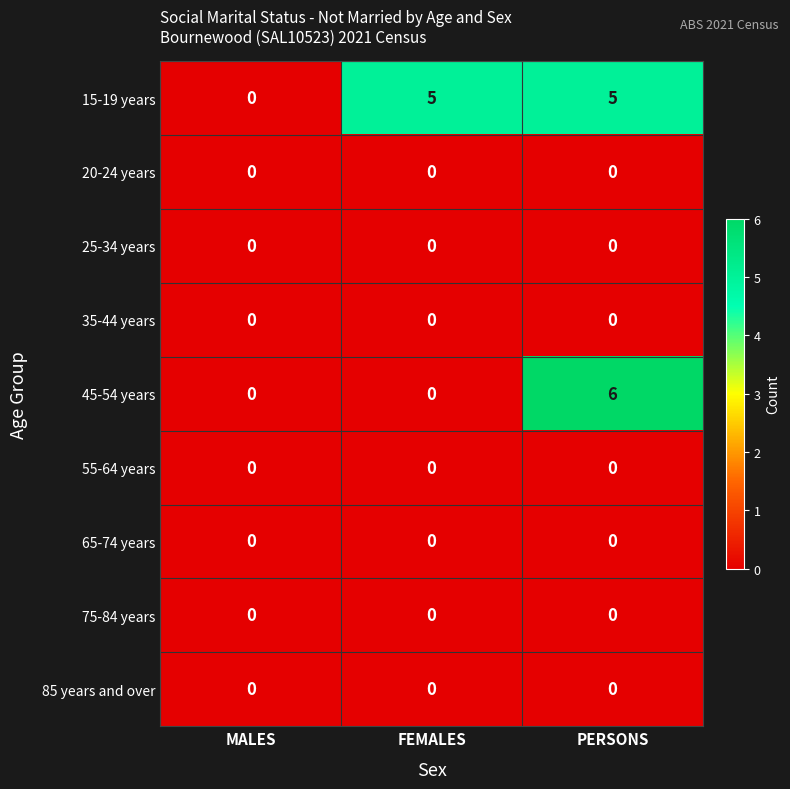

Reading left to right, transcribe all the data shown in this chart.

15-19 years: MALES=0	FEMALES=5	PERSONS=5
20-24 years: MALES=0	FEMALES=0	PERSONS=0
25-34 years: MALES=0	FEMALES=0	PERSONS=0
35-44 years: MALES=0	FEMALES=0	PERSONS=0
45-54 years: MALES=0	FEMALES=0	PERSONS=6
55-64 years: MALES=0	FEMALES=0	PERSONS=0
65-74 years: MALES=0	FEMALES=0	PERSONS=0
75-84 years: MALES=0	FEMALES=0	PERSONS=0
85 years and over: MALES=0	FEMALES=0	PERSONS=0